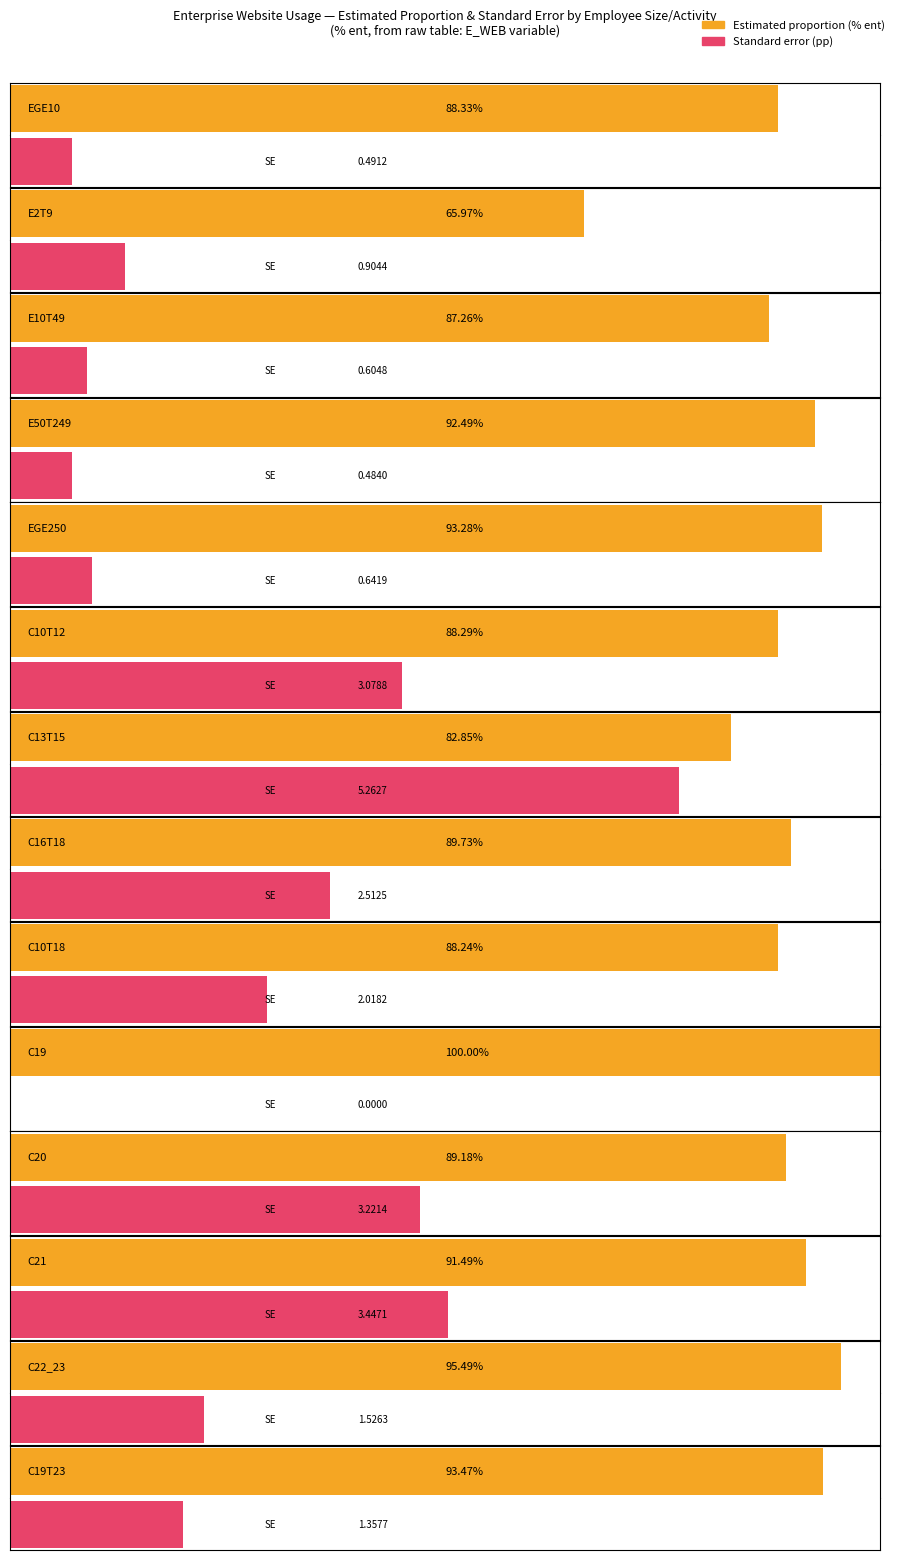

Reading left to right, transcribe all the data shown in this chart.

Estimated proportion: 88.3	66.0	87.3	92.5	93.3	88.3	82.9	89.7	88.2	100.0	89.2	91.5	95.5	93.5
Standard error: 0.5	0.9	0.6	0.5	0.6	3.1	5.3	2.5	2.0	0.0	3.2	3.4	1.5	1.4